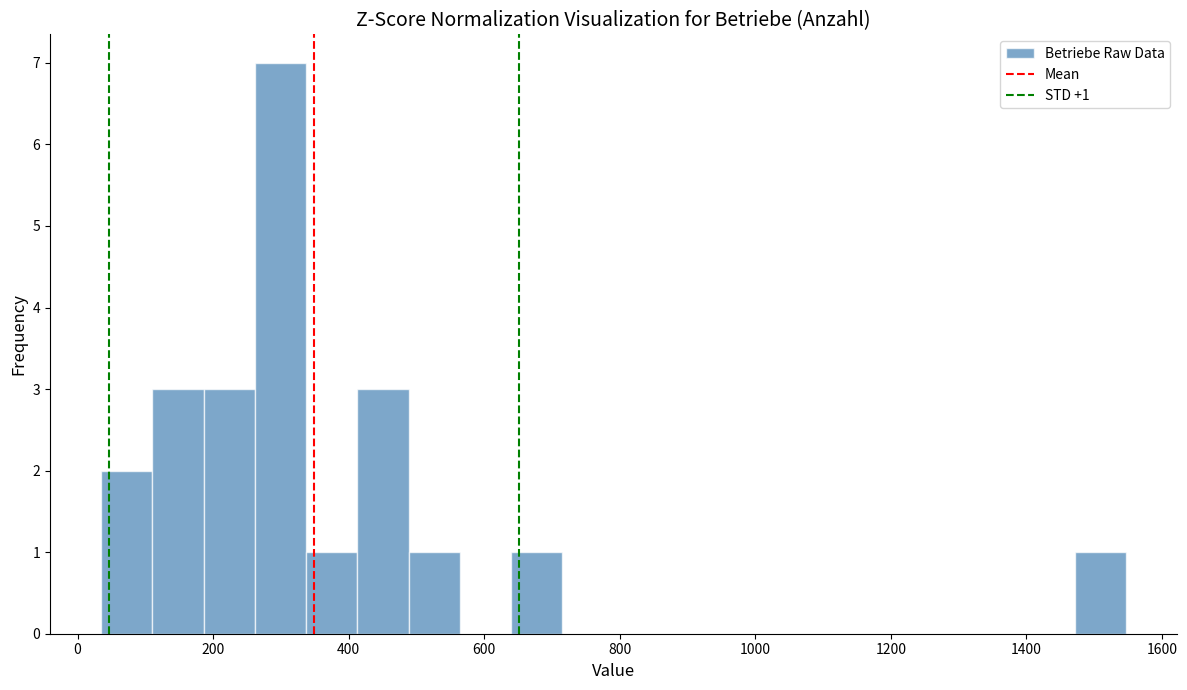

Around what value on the x-axis is the tallest bar? Give the approximate position of its centre, as read against the axis.

300